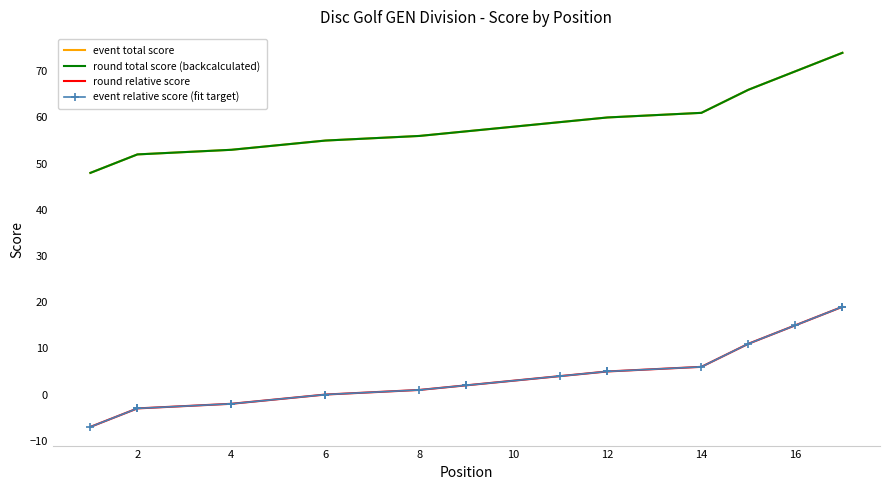

What is the maximum value for event relative score (fit target)?

19